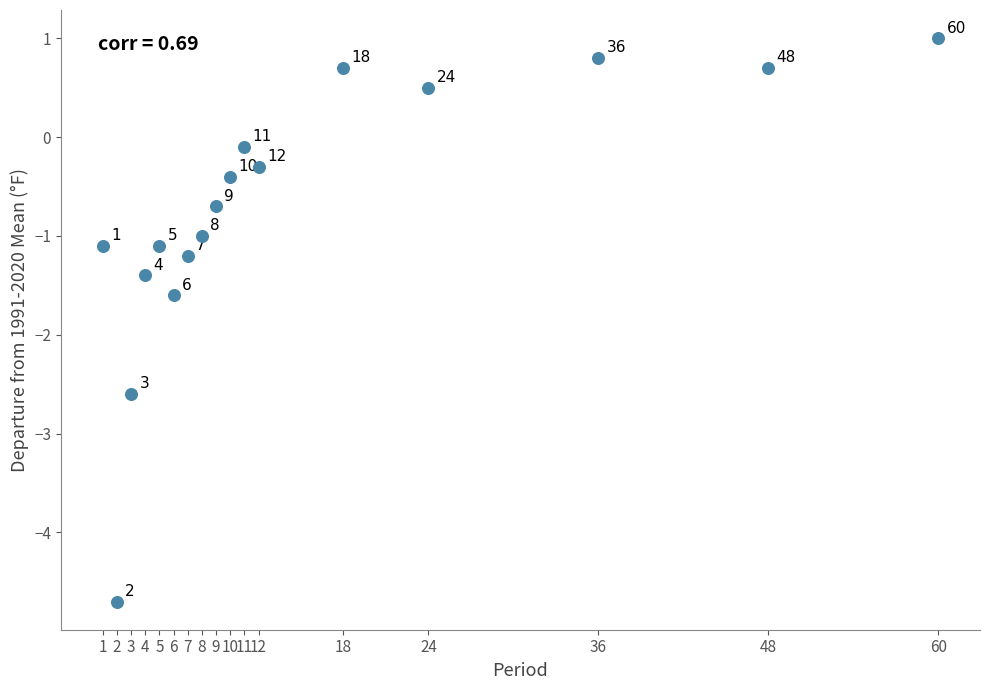

What is the range of X values (max minus min)?

59.0